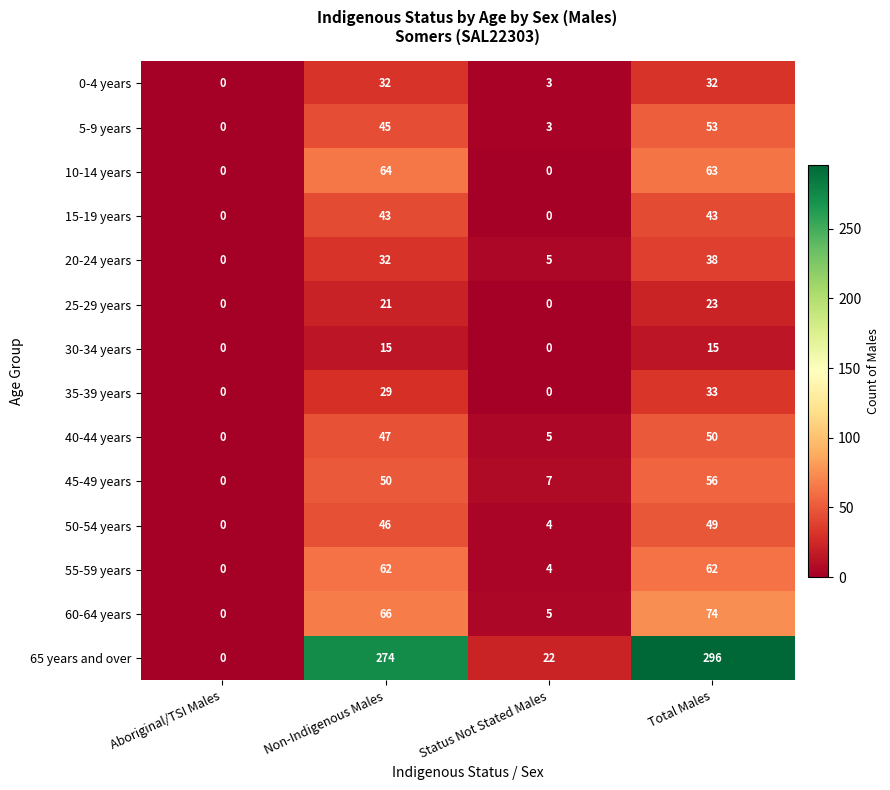

At which label does 50-54 years reach its peak?

Total Males